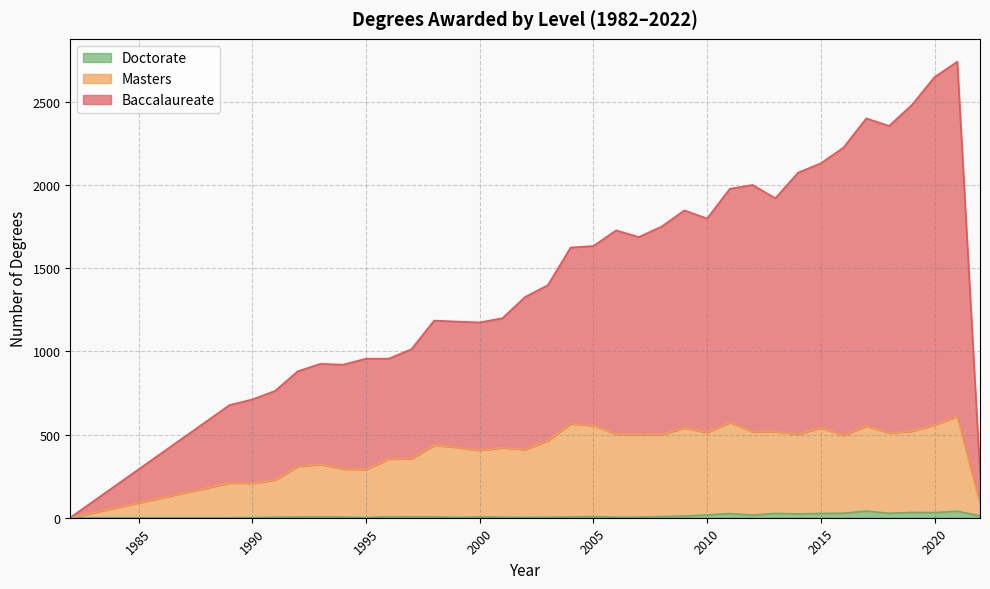

What is the difference between the Masters values at 2013 and 2010?

5